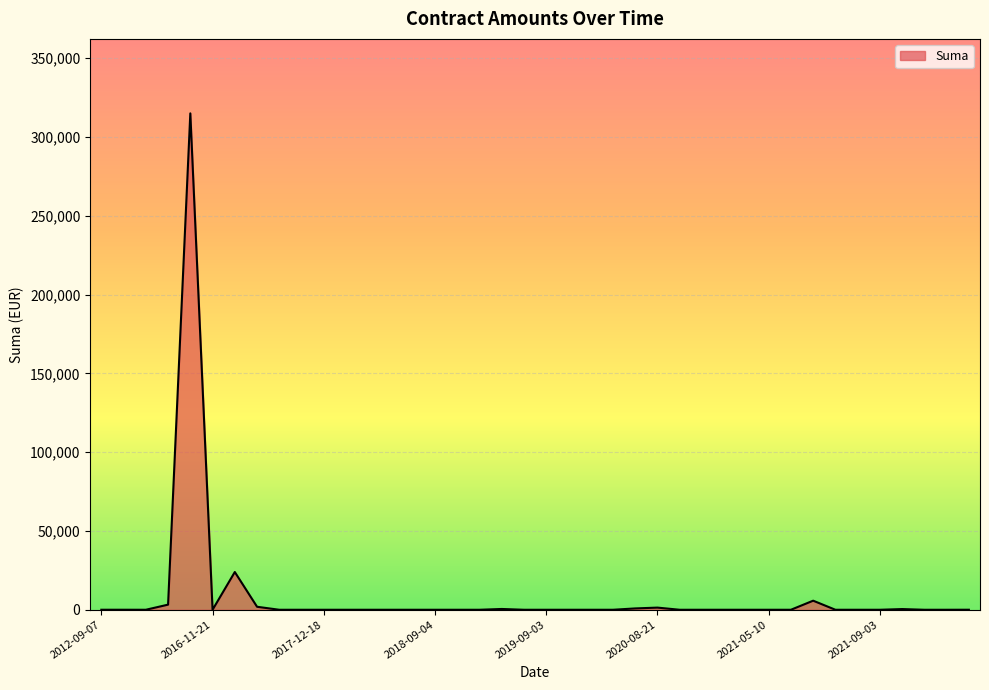

What is the difference between the maximum and minimum values?

314995.0